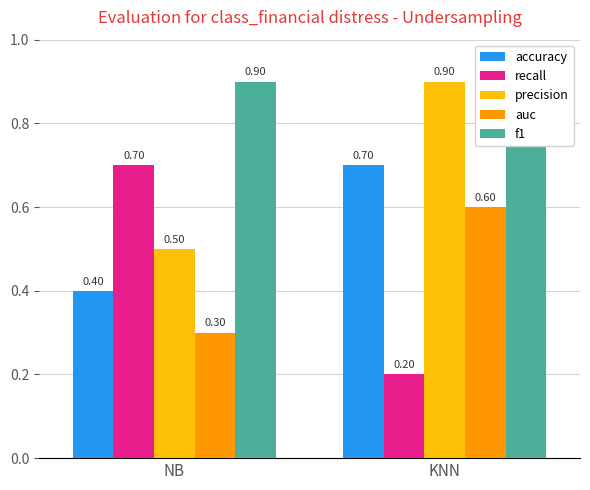

Reading right to left, what are all the values shown in this chart?

accuracy: KNN=0.7	NB=0.4
recall: KNN=0.2	NB=0.7
precision: KNN=0.9	NB=0.5
auc: KNN=0.6	NB=0.3
f1: KNN=0.8	NB=0.9